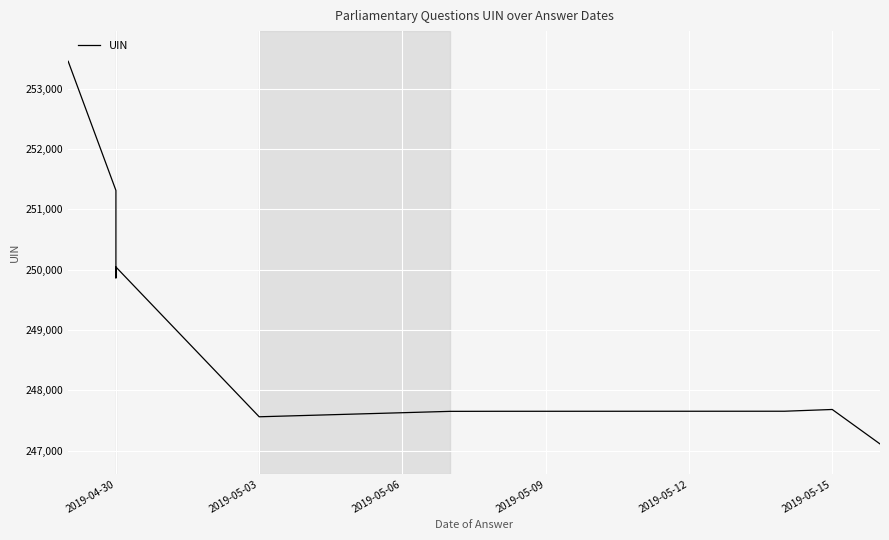

What is the minimum value shown in the chart?

247110